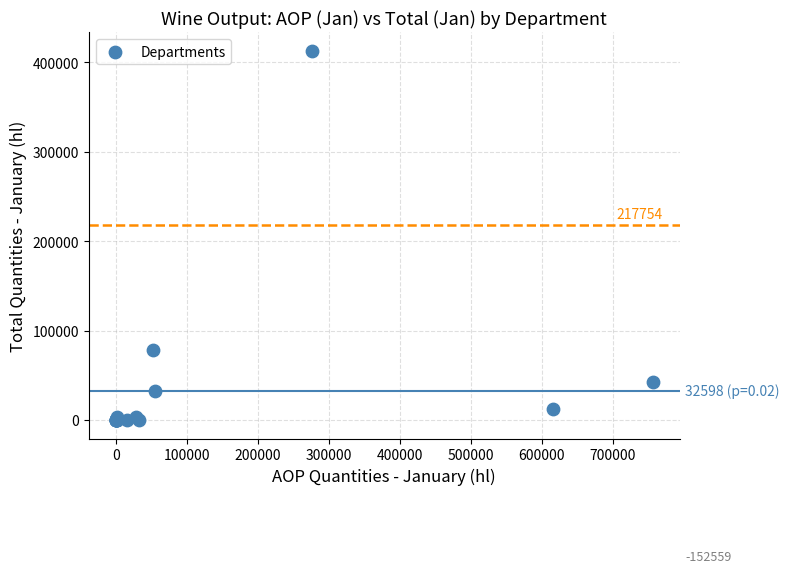

What Y value in the scatter plot is closest to 206538?

78071